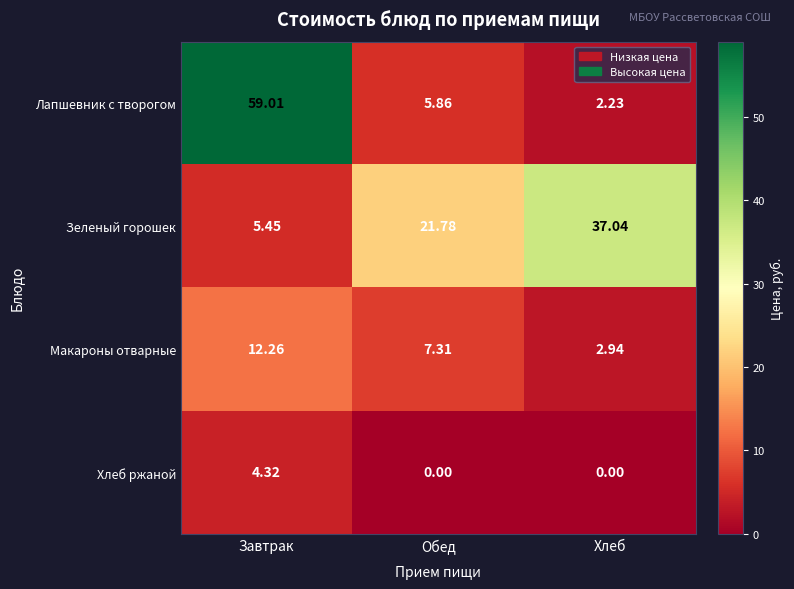

What is the total value across all series at Хлеб?

42.2